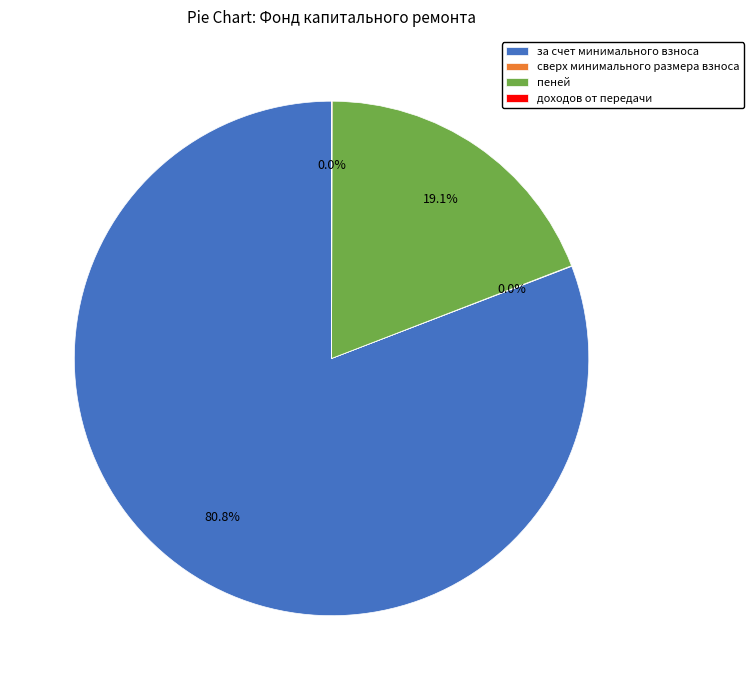

Which slice is the largest?

за счет минимального взноса